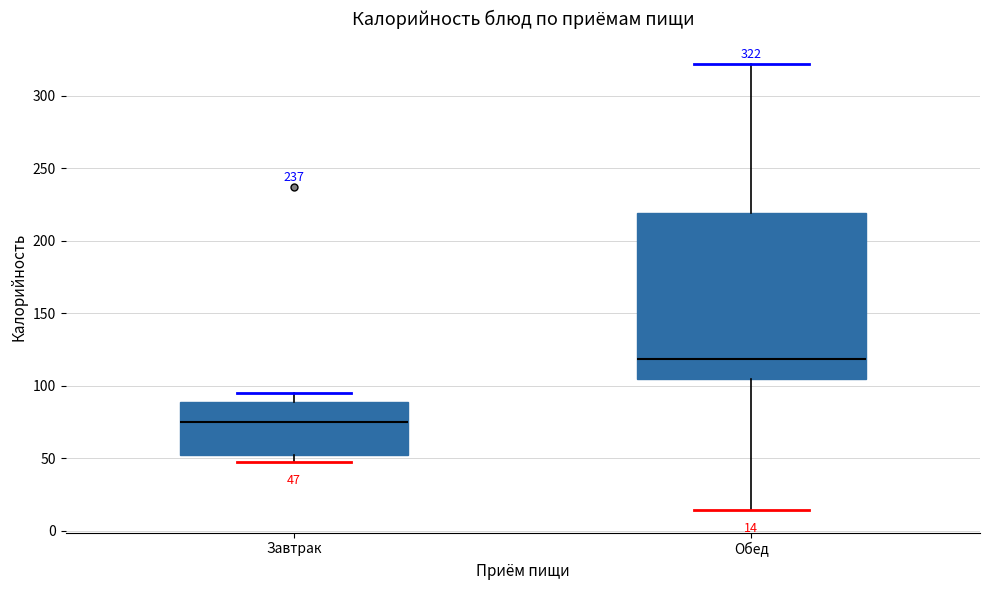

Which box has the lowest median line?

Завтрак